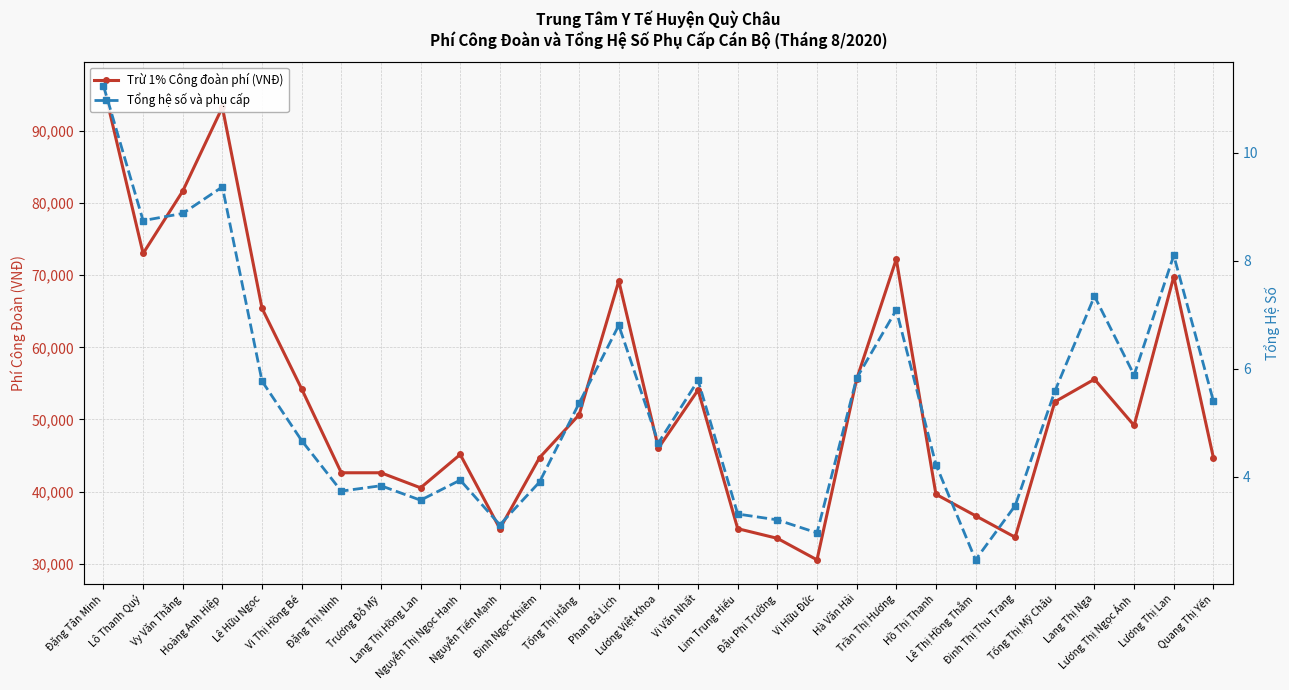

True or false: Tổng hệ số và phụ cấp has a value of 4.7 at Lim Trung Hiếu.

False